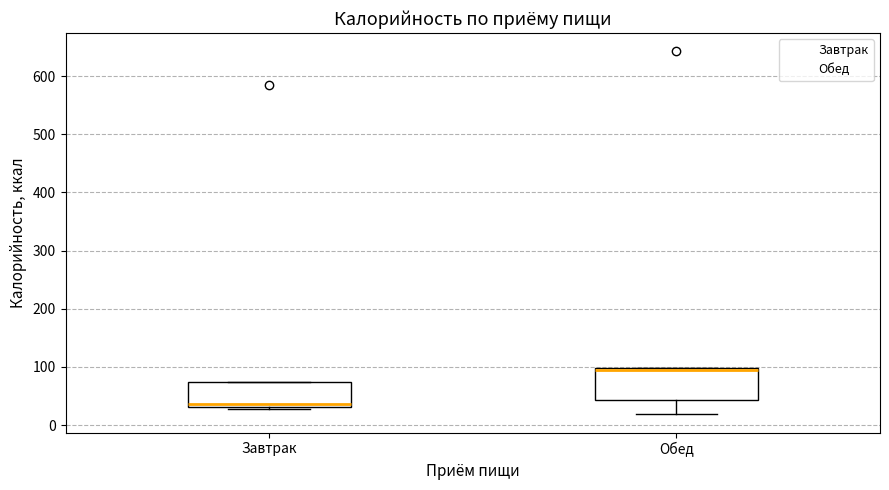

Where is the upper edge of the box for Завтрак on the y-axis? The values are not printed on the chart, so give them approximately, as read against the axis.

80